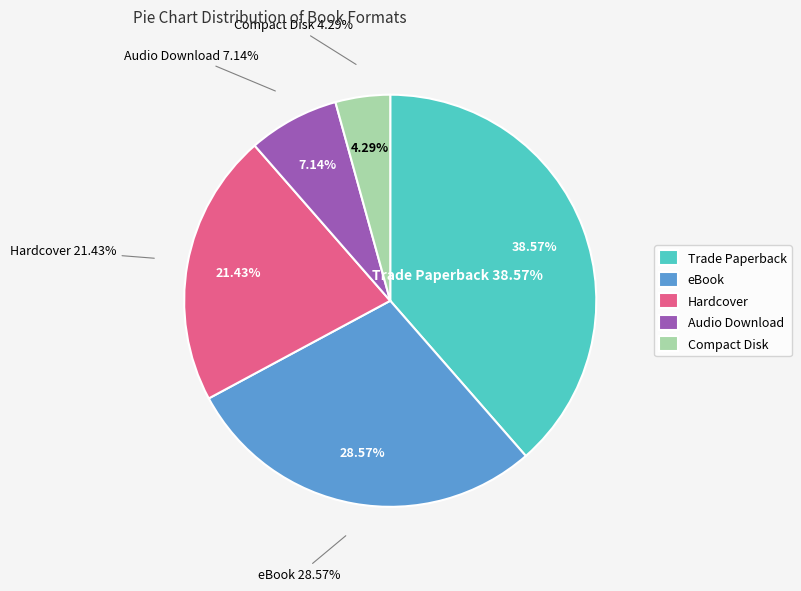

Does Hardcover account for over 50% of the chart?

No